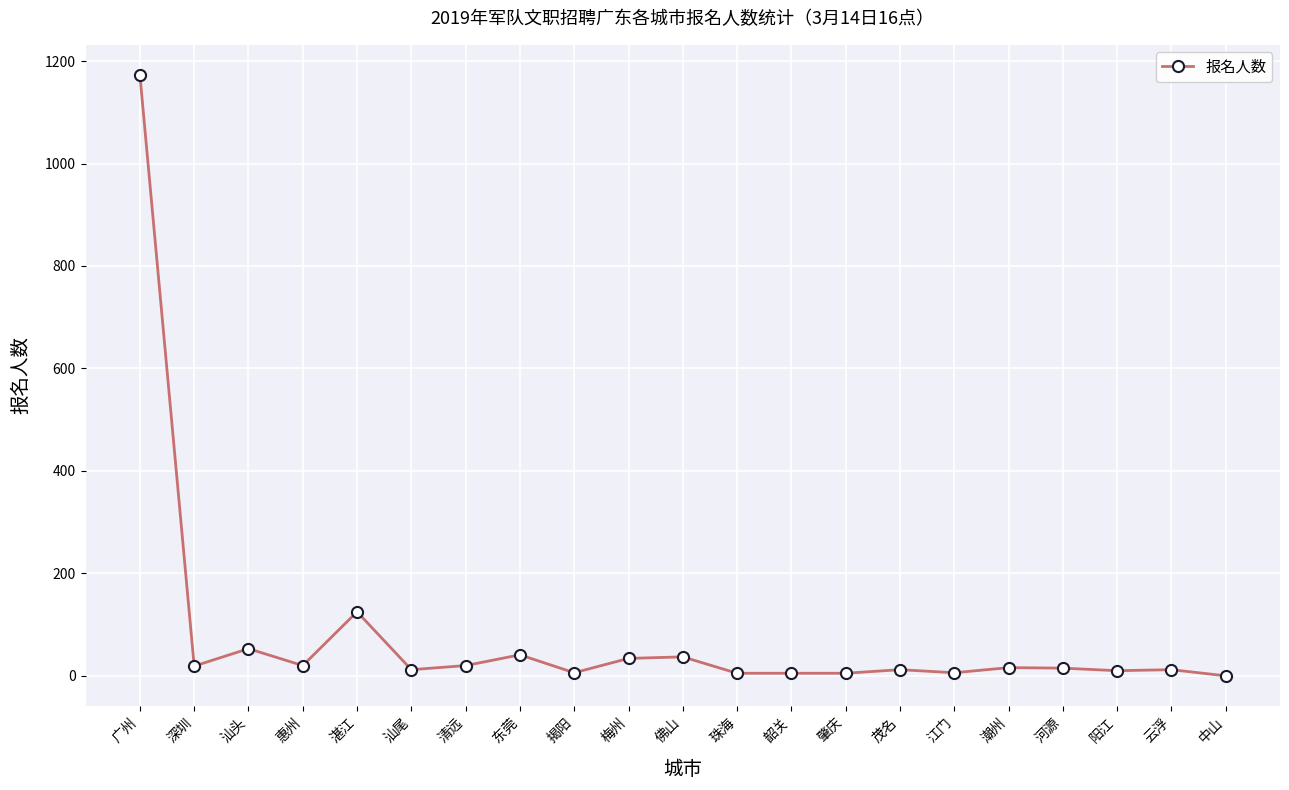

What is the label of the 4th point from the left?

惠州